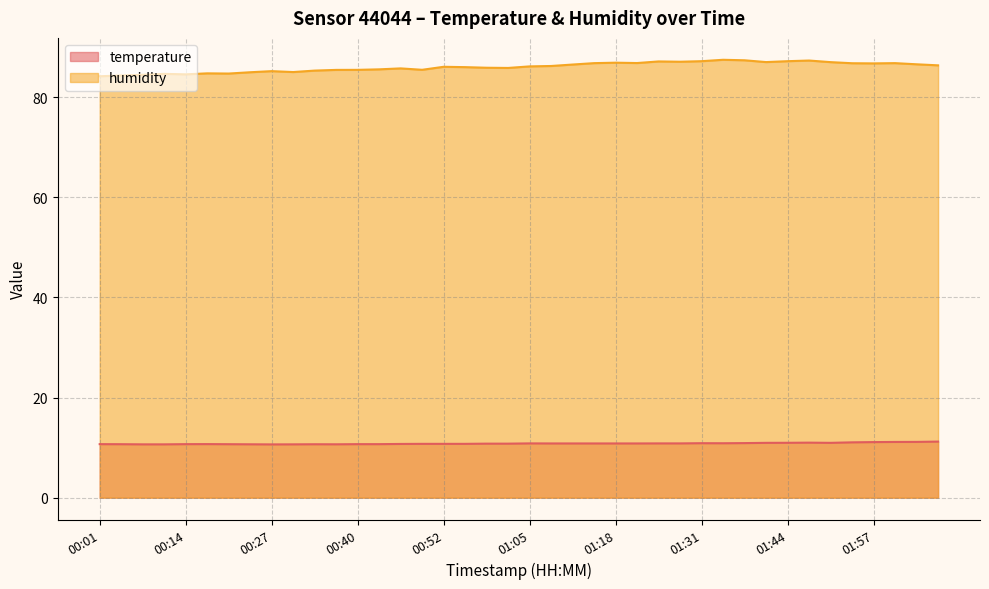

How many data points does each series have?

40